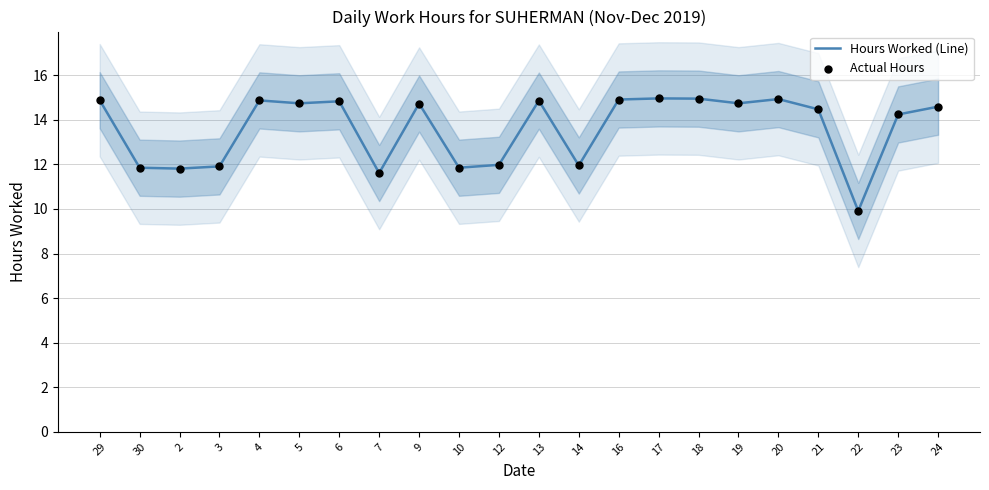

Is the value of Actual Hours at 7 greater than the value of Hours Worked (Line) at 24?

No